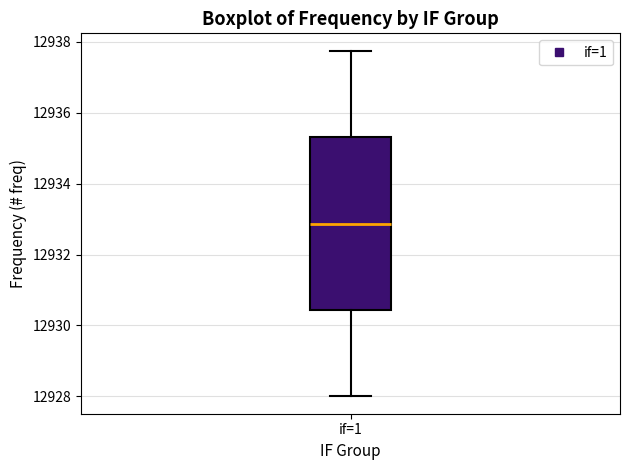

Where does the lower whisker of the box for if=1 end on the y-axis? The values are not printed on the chart, so give them approximately, as read against the axis.

12928.0